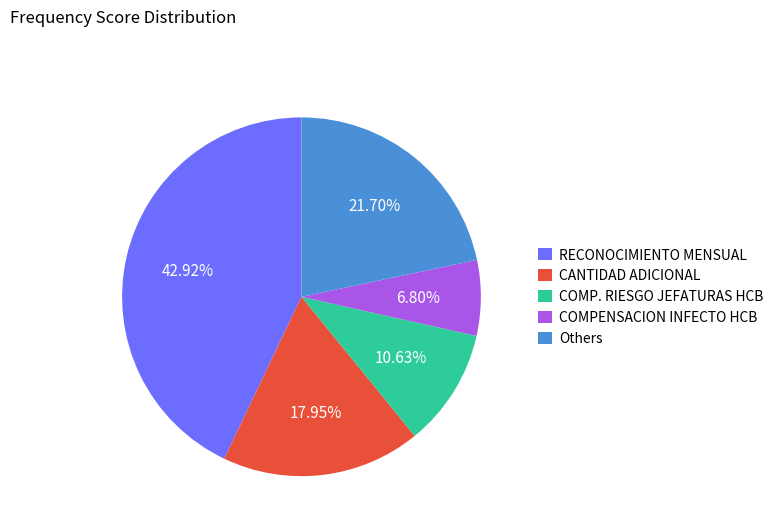

Rank the categories by value from lowest to highest.

COMPENSACION INFECTO HCB, COMP. RIESGO JEFATURAS HCB, CANTIDAD ADICIONAL, Others, RECONOCIMIENTO MENSUAL